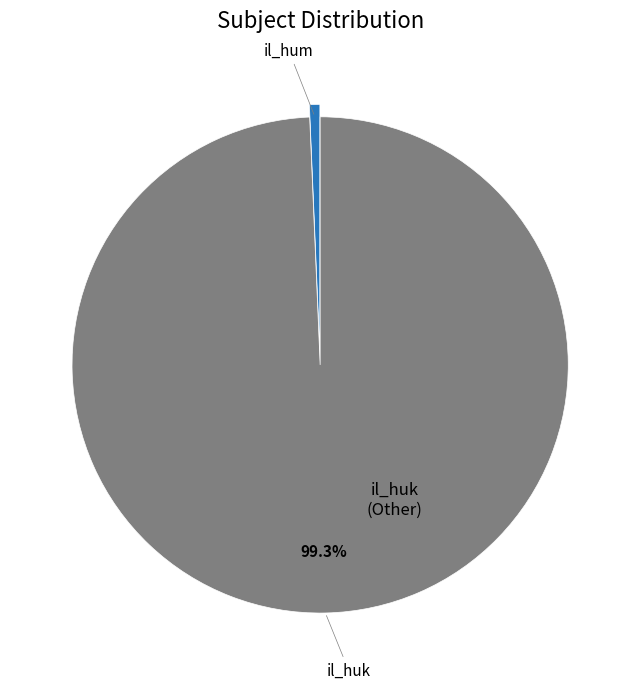

Is there any slice that represents more than half of the pie?

Yes